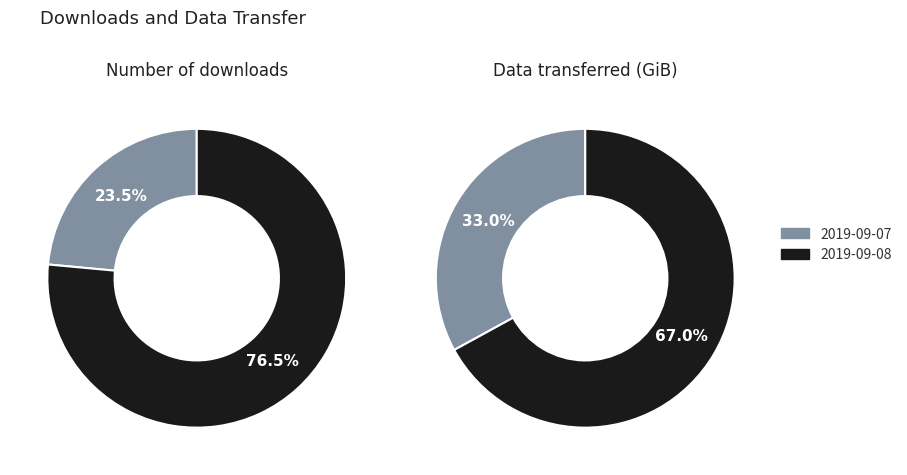

The 2019-09-07 slice represents 23% of the pie. True or false?

False